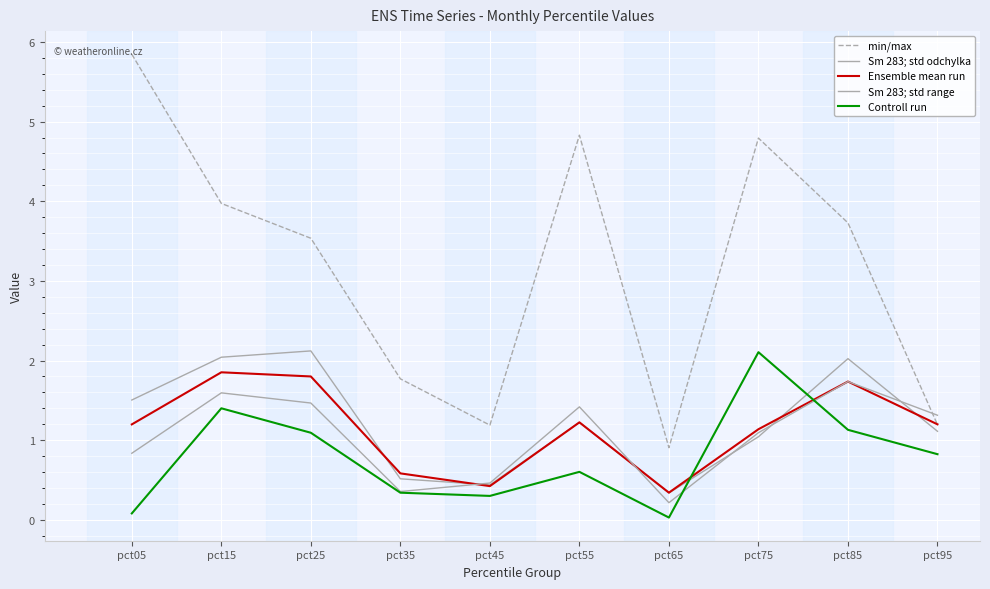

What is the spread (max minus min) of values at pct45?

0.9